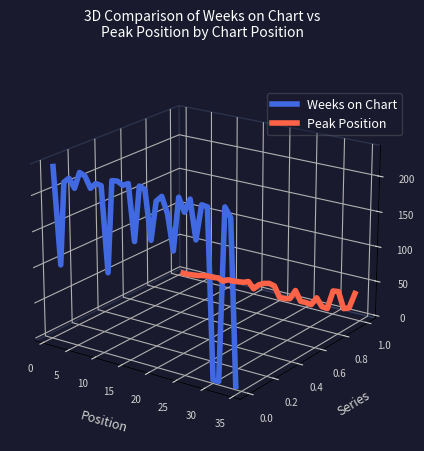

The Weeks on Chart series shows 0.0 at 30. True or false?

False